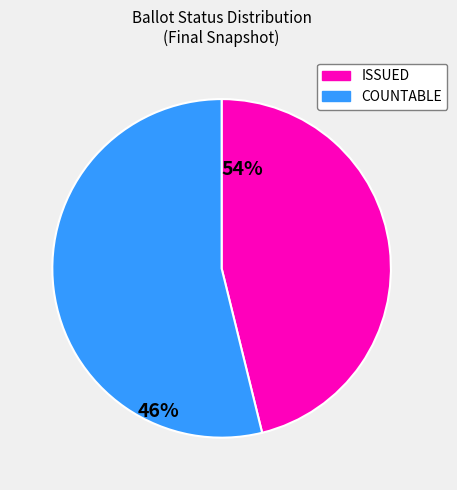

Is there any slice that represents more than half of the pie?

Yes